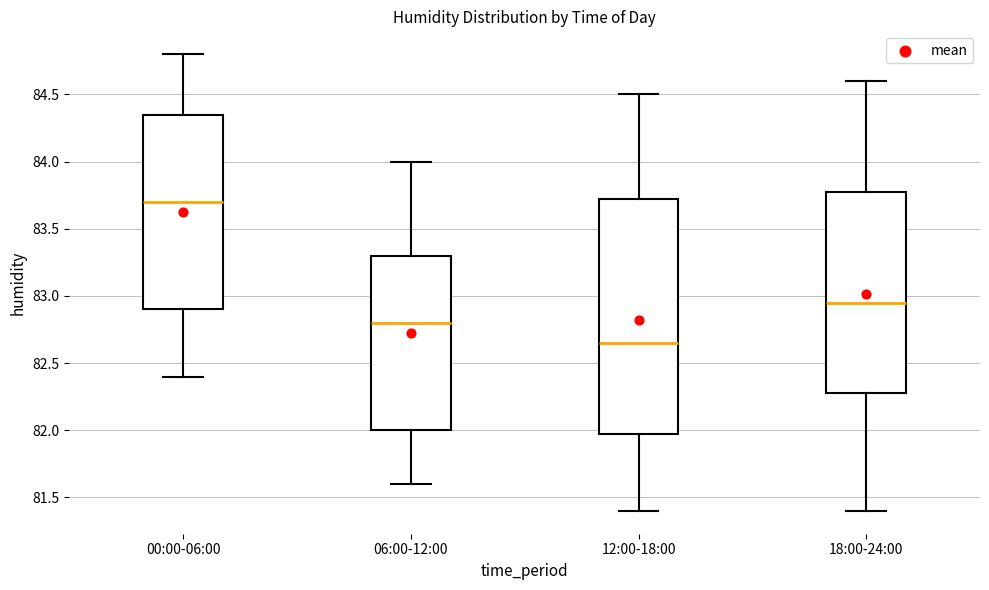

Reading left to right, transcribe this box plot: for each box, give where its median line is, the range the box spans, and where its two whiskers end, as read against the y-axis. The values are not printed on the chart, so give them approximately, as read against the axis.

00:00-06:00: median 83.70, box 82.90 to 84.35, whiskers 82.40 to 84.80
06:00-12:00: median 82.80, box 82.00 to 83.30, whiskers 81.60 to 84.00
12:00-18:00: median 82.65, box 82.00 to 83.75, whiskers 81.40 to 84.50
18:00-24:00: median 82.95, box 82.30 to 83.80, whiskers 81.40 to 84.60